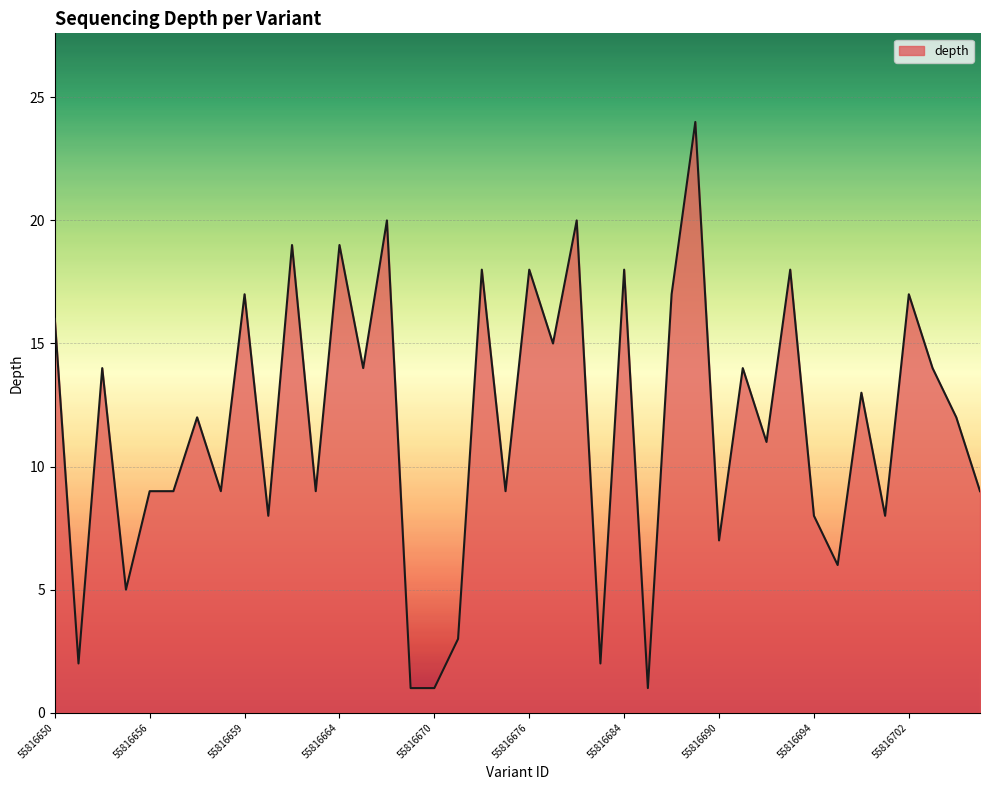

Count the number of categories in the chart.

40